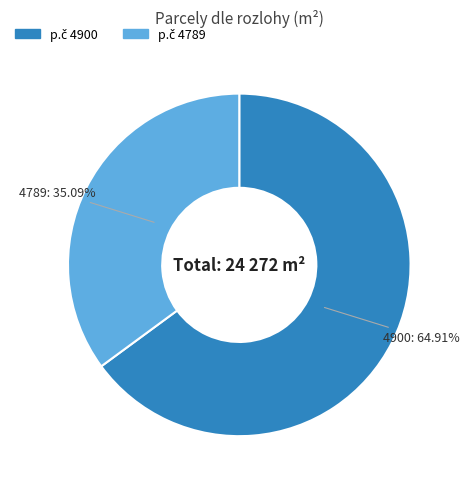

Is there a majority slice in this chart?

Yes